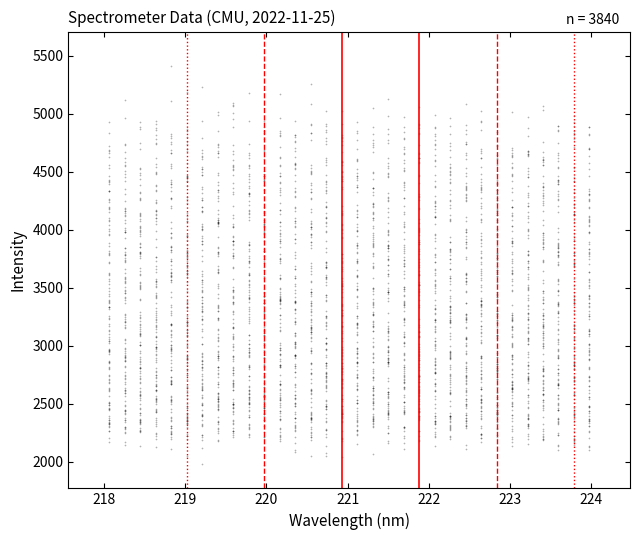

What is the range of X values (max minus min)?

5.9